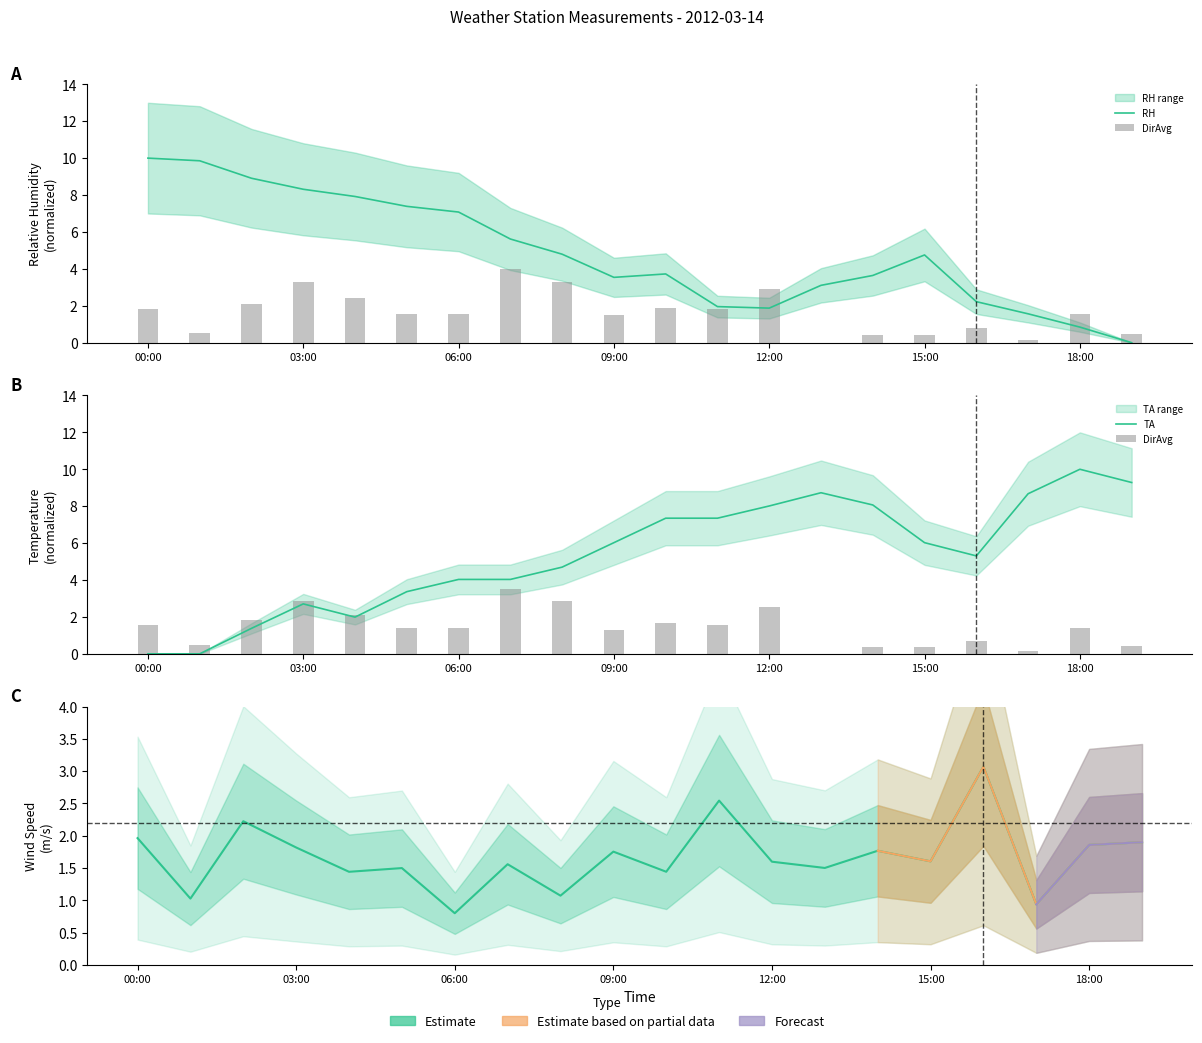

The RH series shows 12.9 at 03:00. True or false?

False